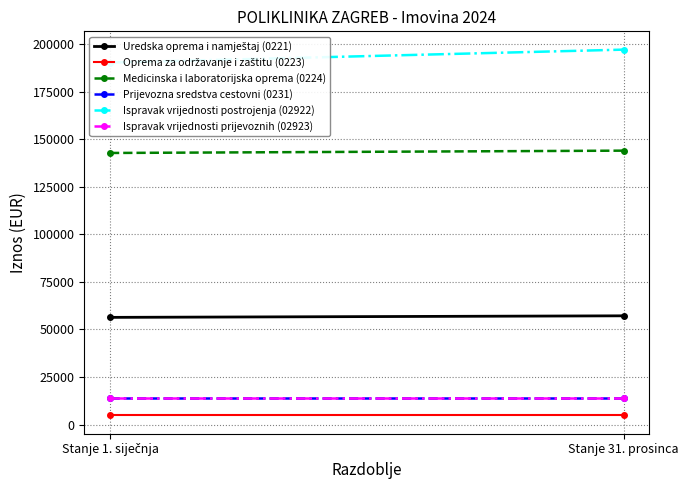

Where does the Medicinska i laboratorijska oprema (0224) series first go above 143961?

Stanje 31. prosinca